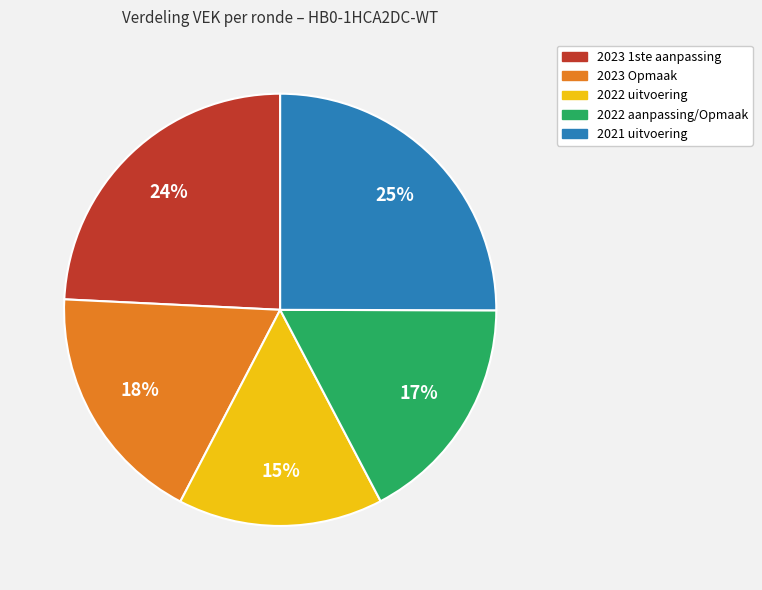

How many slices are in this pie chart?

5